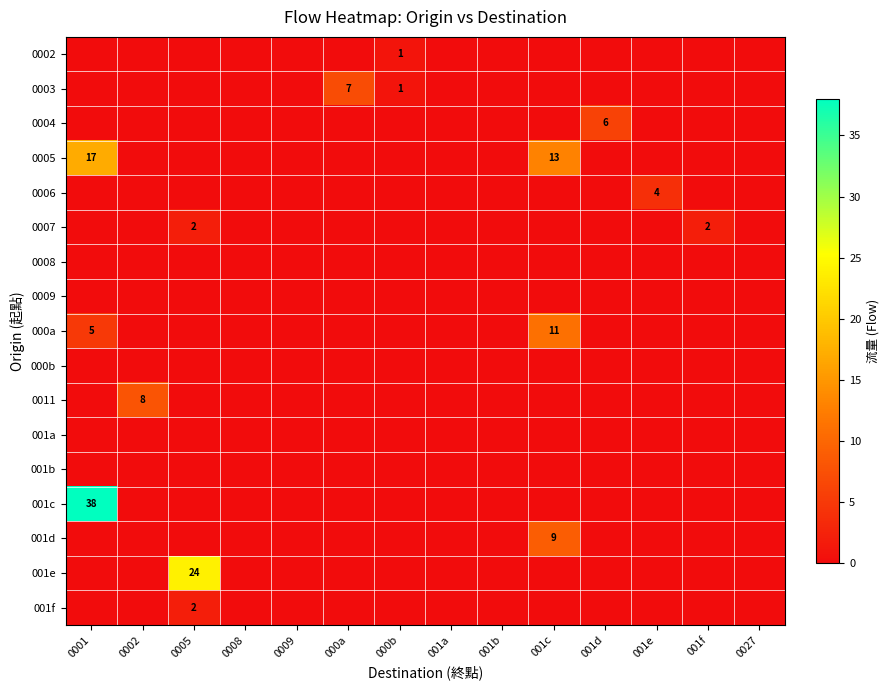

Between 0001 and 001f, which is larger?

0001